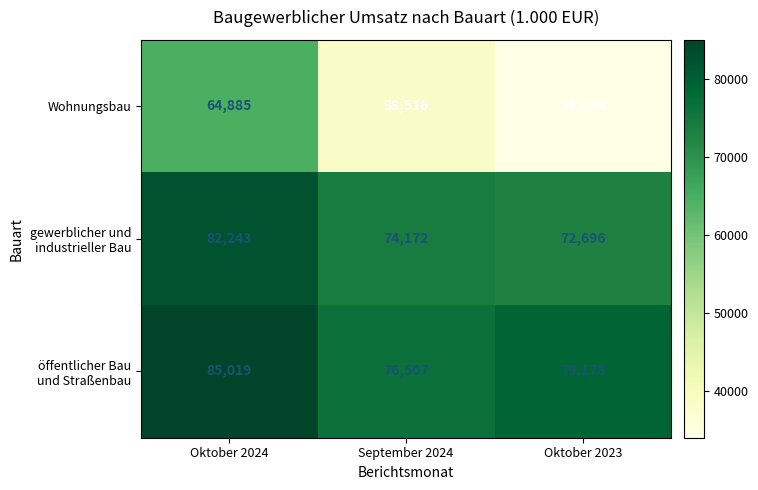

Which series has the widest spread of values?

Wohnungsbau